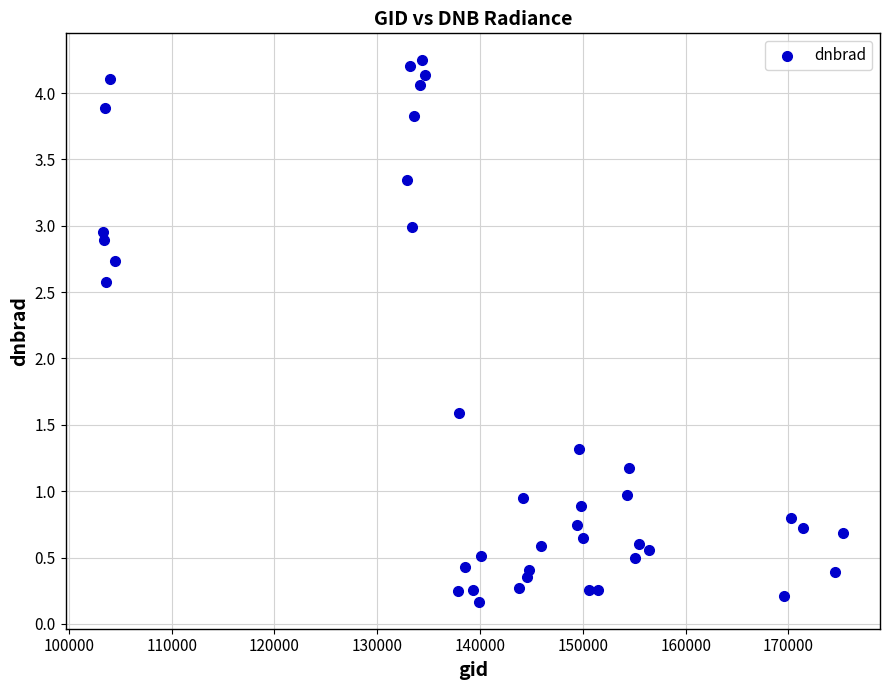

What Y value in the scatter plot is closest to 2?

1.6